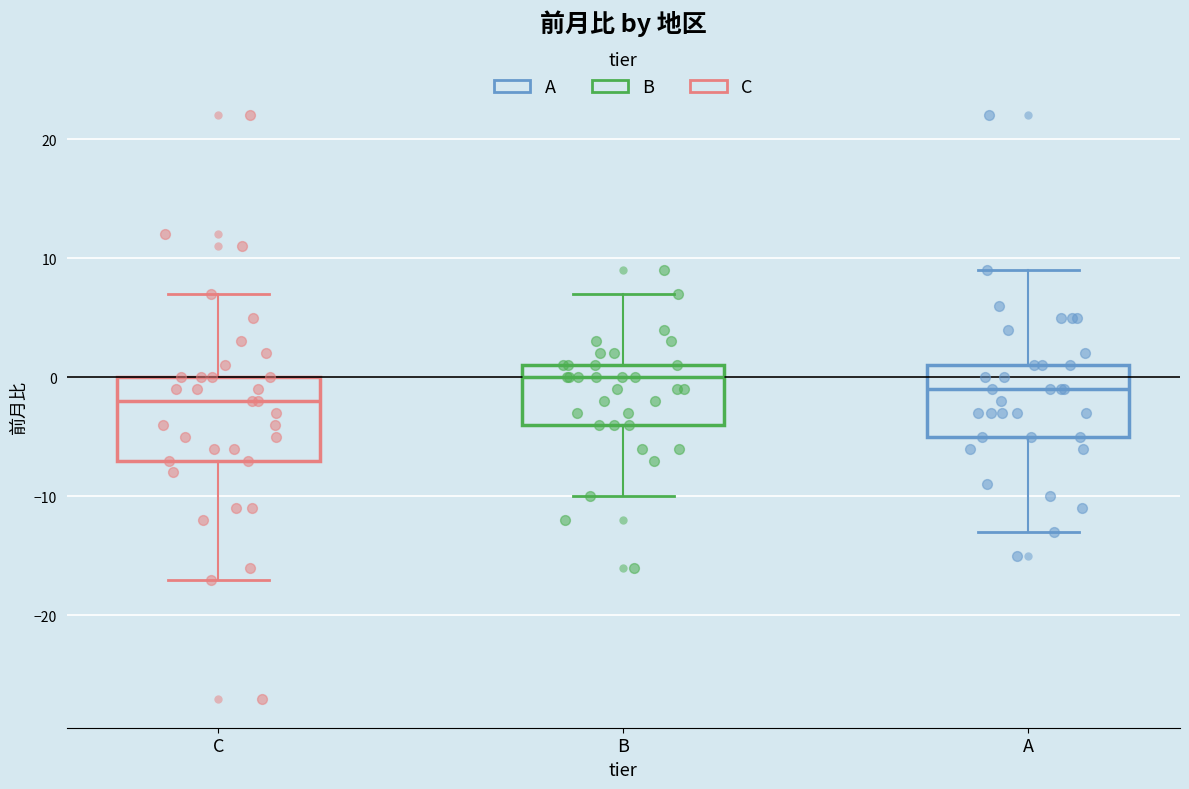

Which box has the lowest median line?

C